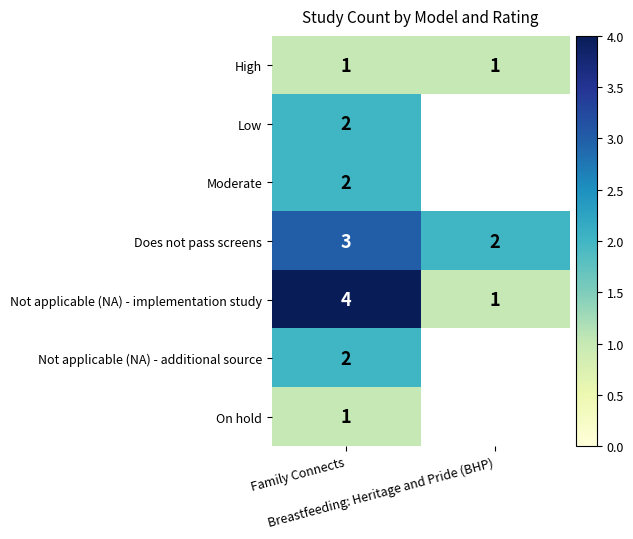

What is the spread (max minus min) of values at Family Connects?

3